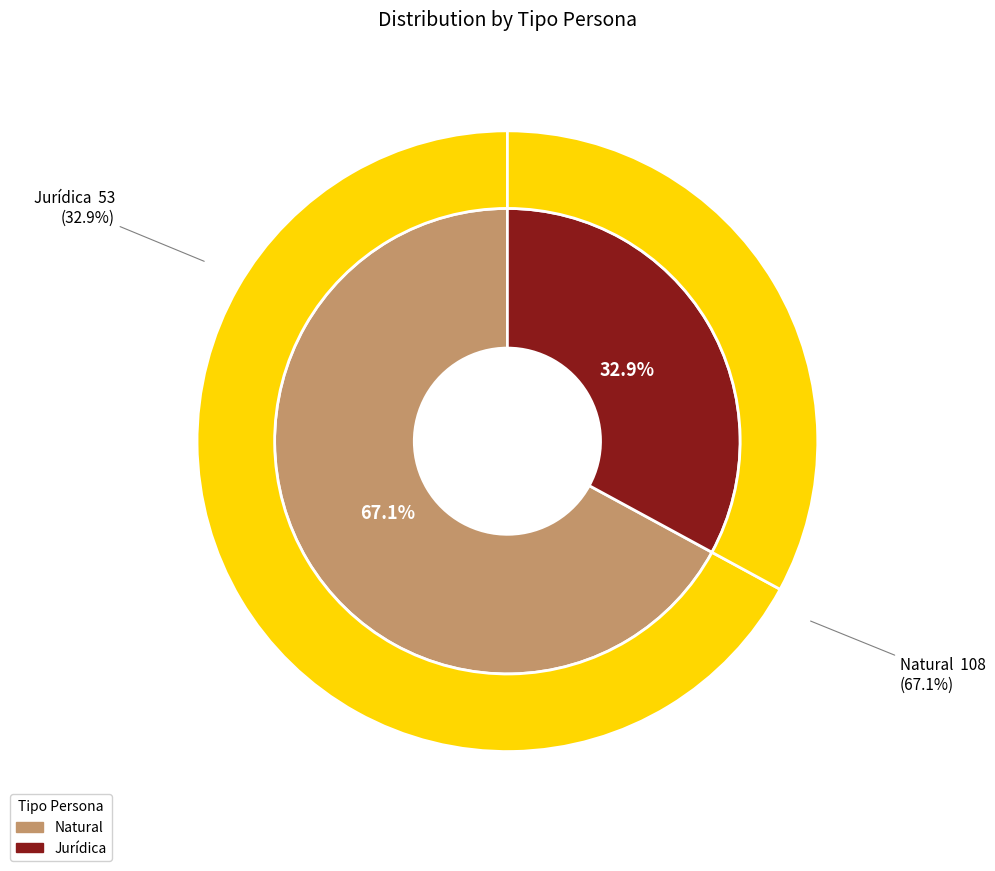

How many segments does this pie chart have?

2